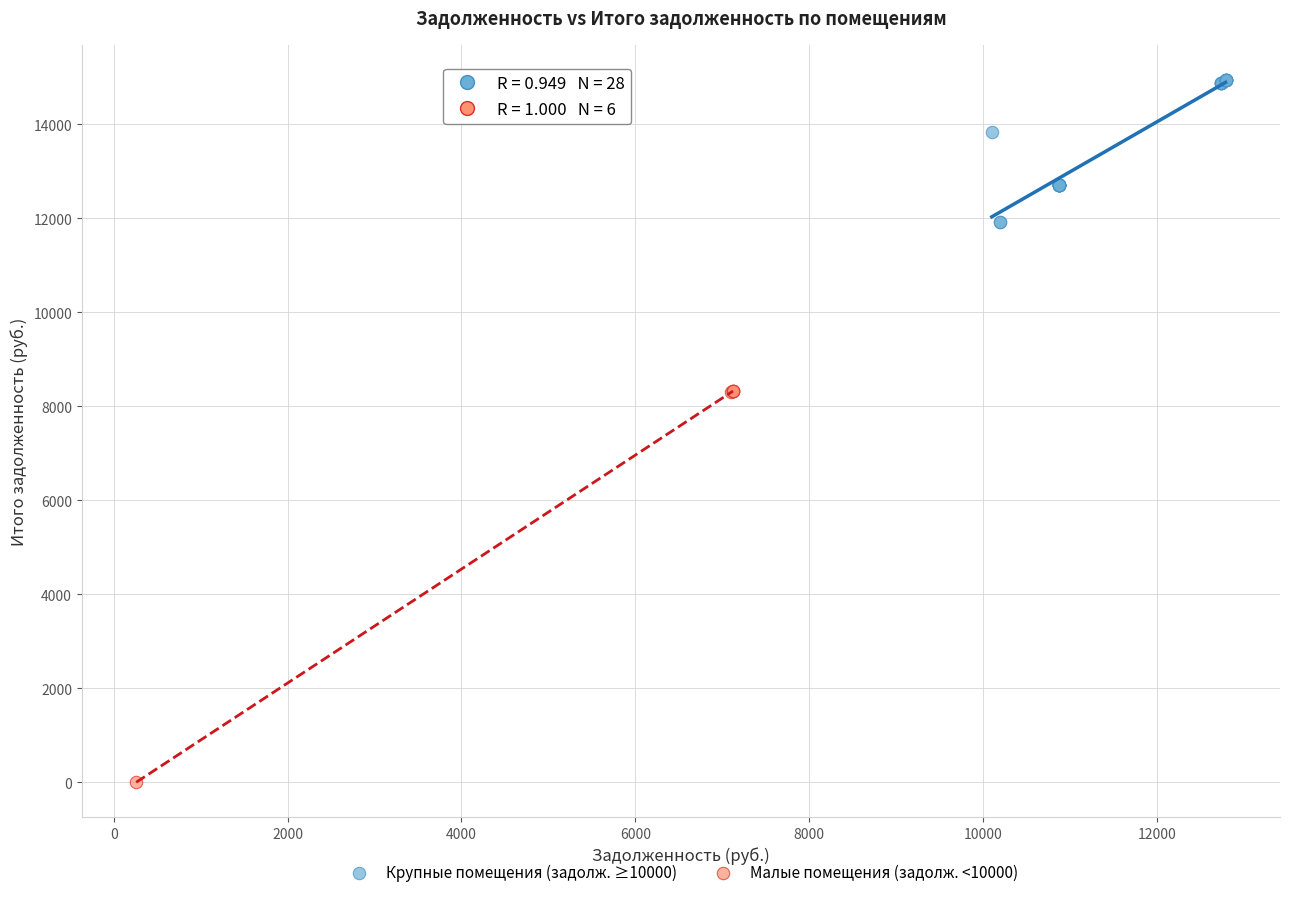

Which series has the widest spread of Y values?

Малые помещения (задолж. <10000)